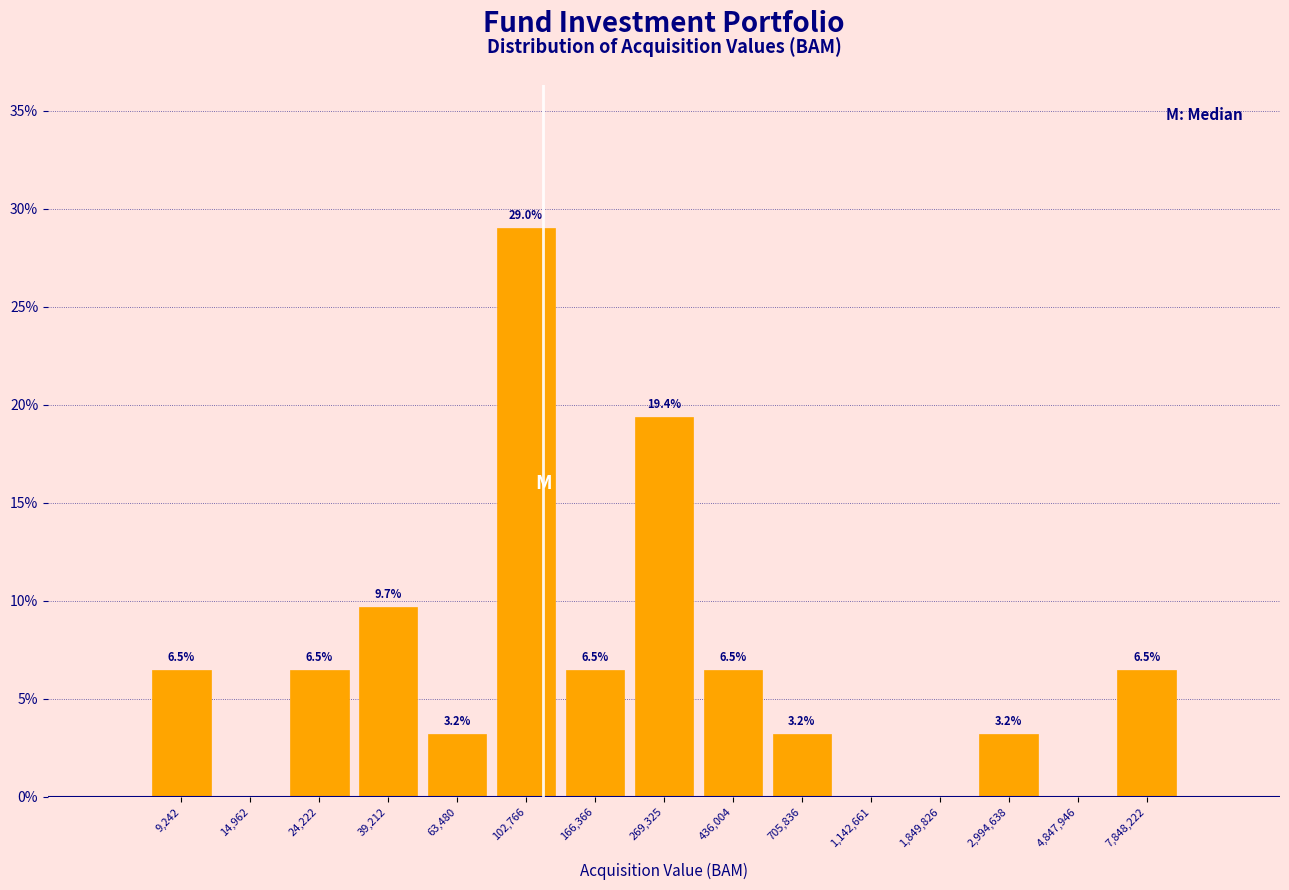

Reading left to right, list all the values displayed in this chart.

9,242=6.5	14,962=0.0	24,222=6.5	39,212=9.7	63,480=3.2	102,766=29.0	166,366=6.5	269,325=19.4	436,004=6.5	705,836=3.2	1,142,661=0.0	1,849,826=0.0	2,994,638=3.2	4,847,946=0.0	7,848,222=6.5